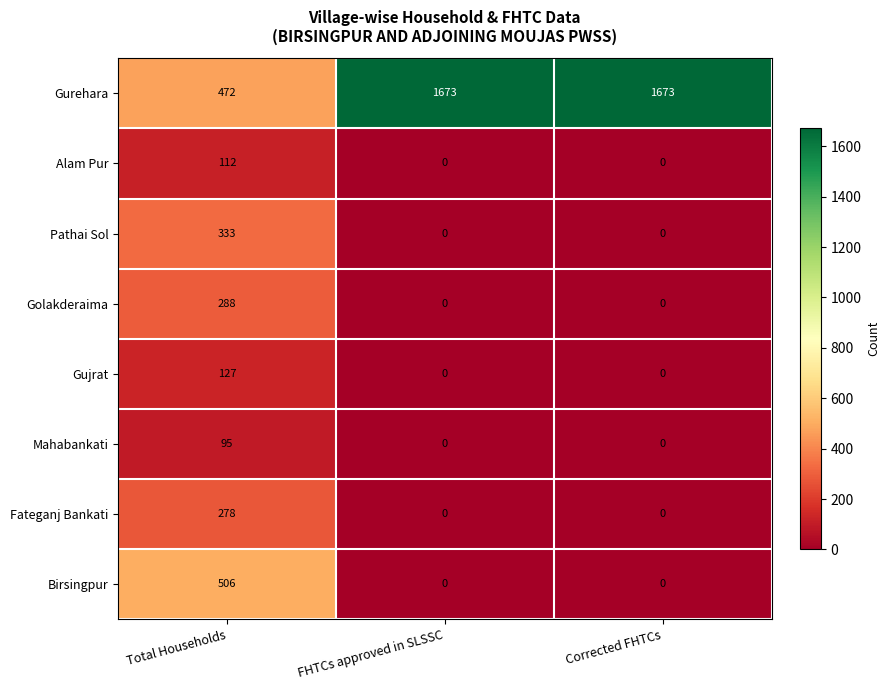

Count the Pathai Sol values in the range 0 to 333.

3